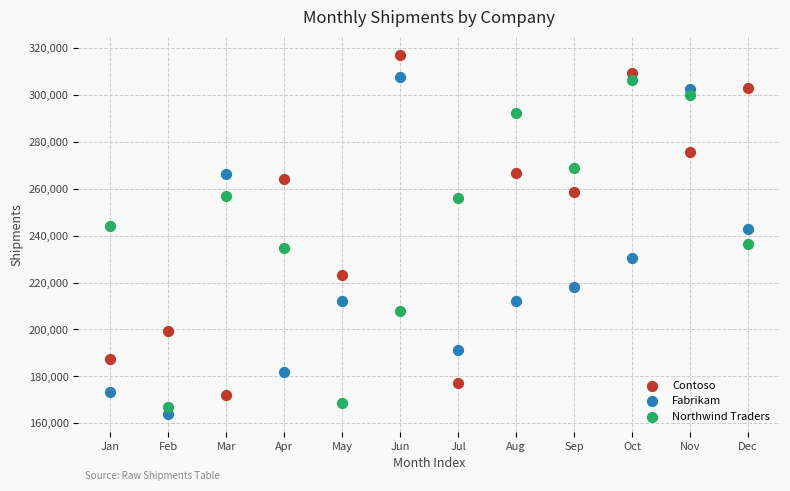

Which series reaches the maximum Y coordinate?

Contoso